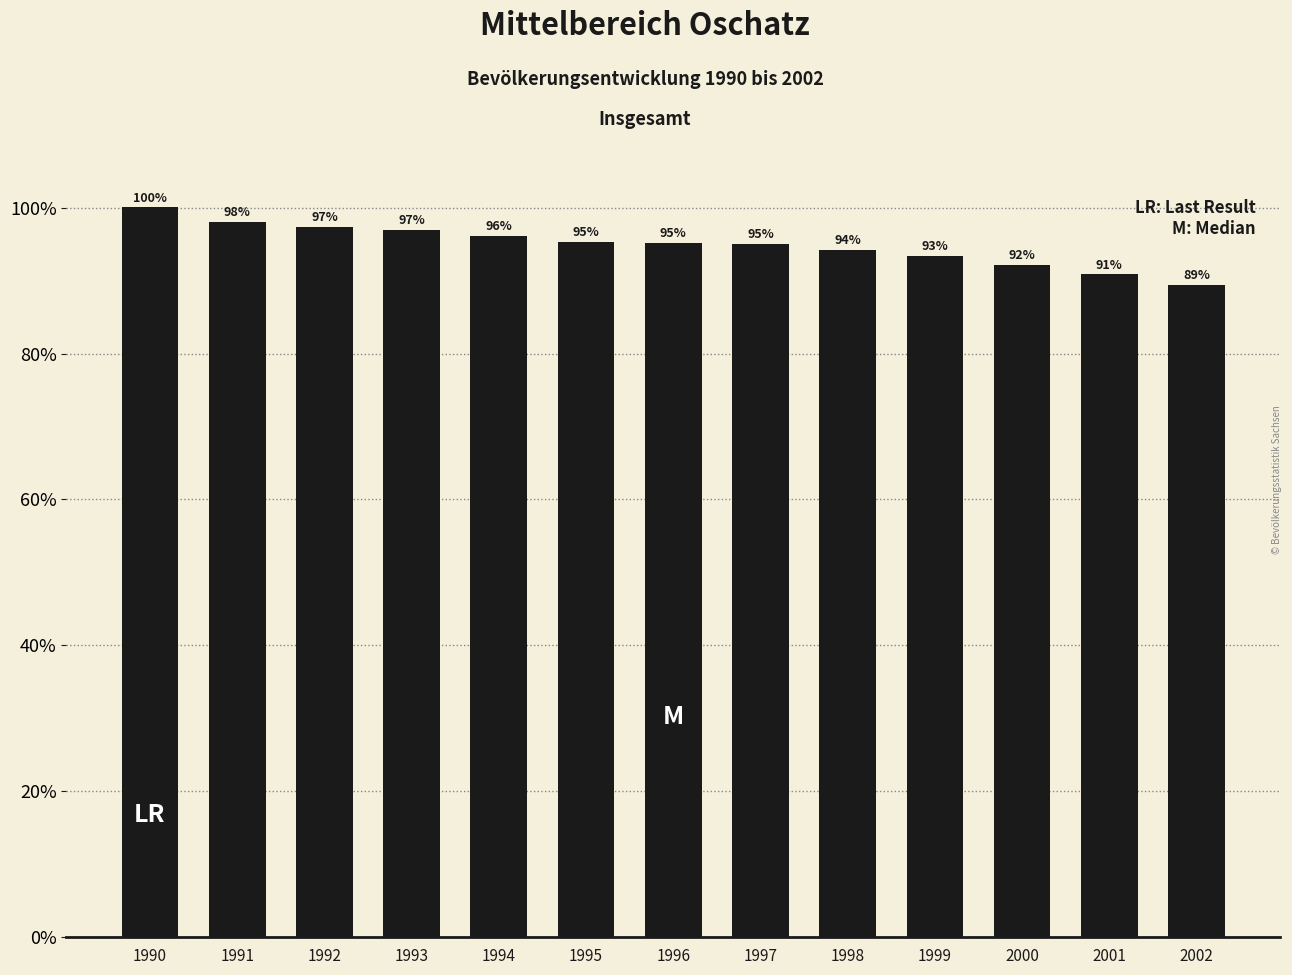

Reading left to right, what are all the values shown in this chart?

50033	49060	48680	48498	48098	47683	47568	47550	47117	46696	46098	45437	44692